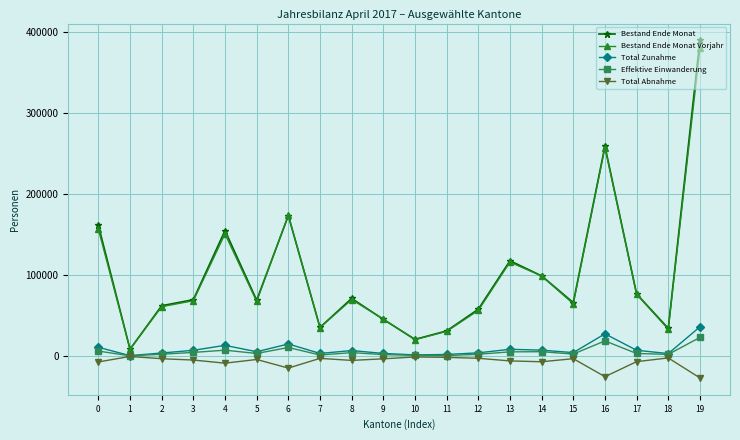

True or false: Bestand Ende Monat and Total Abnahme cross at least once.

False